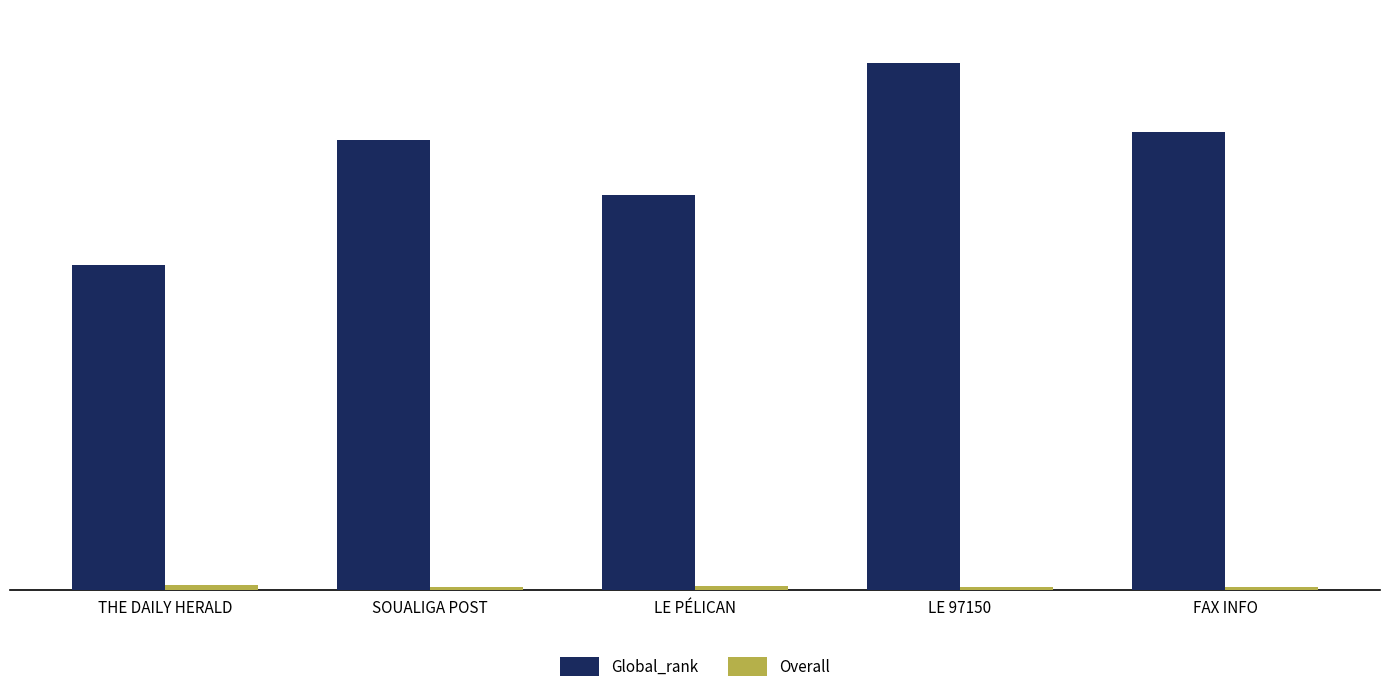

At which category is the sum across all series the highest?

LE 97150